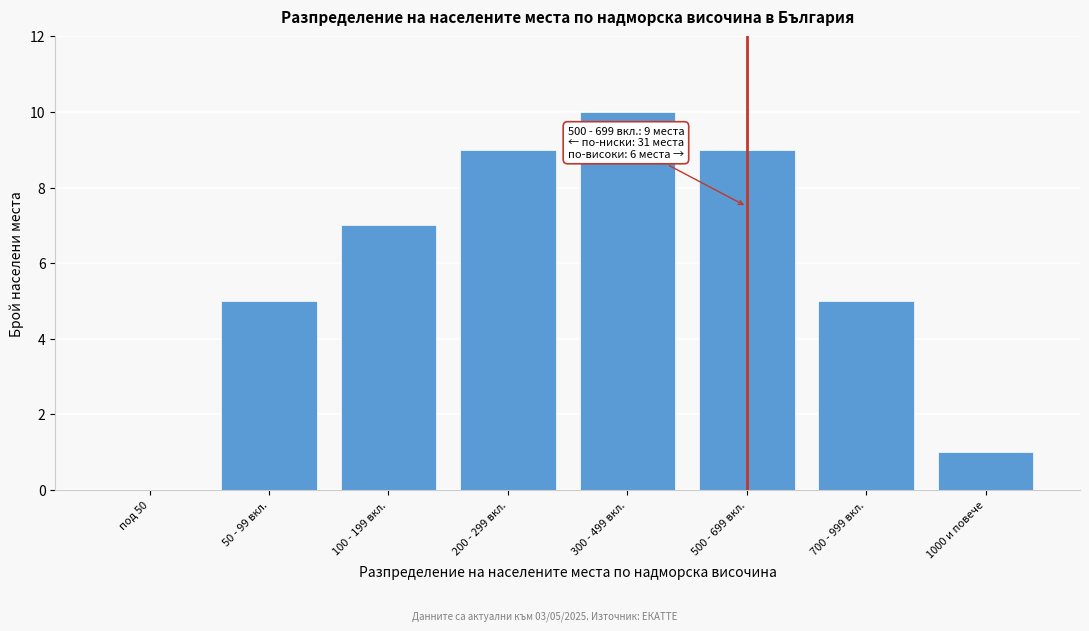

Reading left to right, what are all the values shown in this chart?

под 50=0	50 - 99 вкл.=5	100 - 199 вкл.=7	200 - 299 вкл.=9	300 - 499 вкл.=10	500 - 699 вкл.=9	700 - 999 вкл.=5	1000 и повече=1